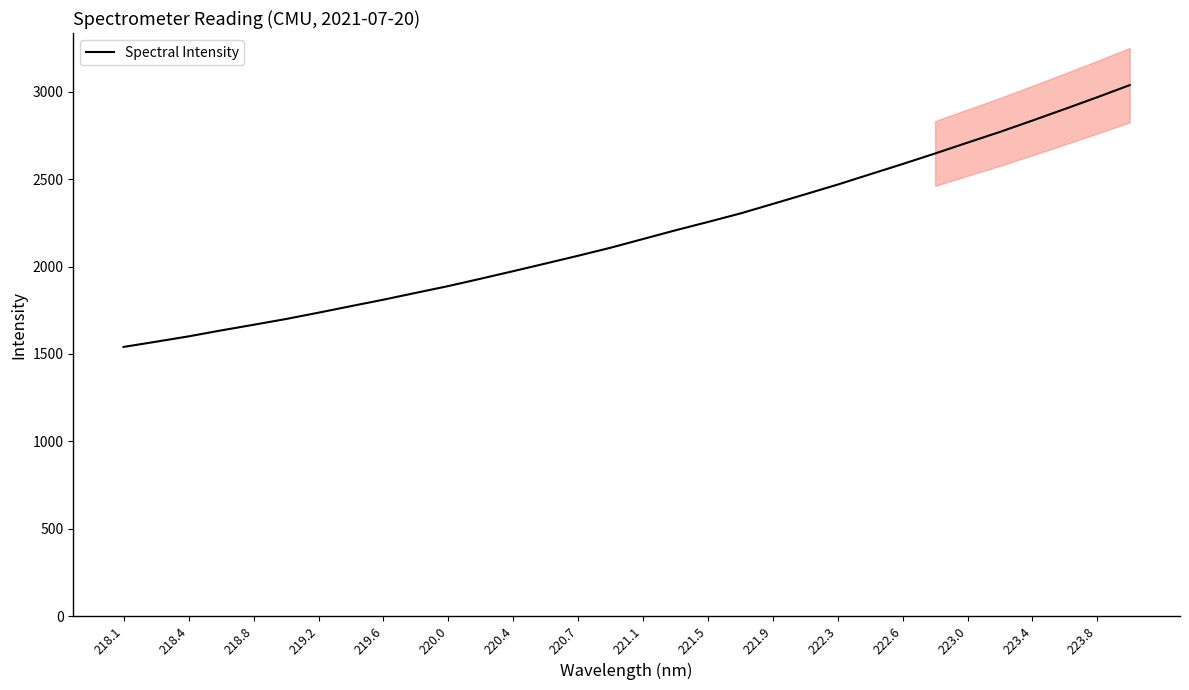

At which category does the chart reach its minimum across all series?

218.1